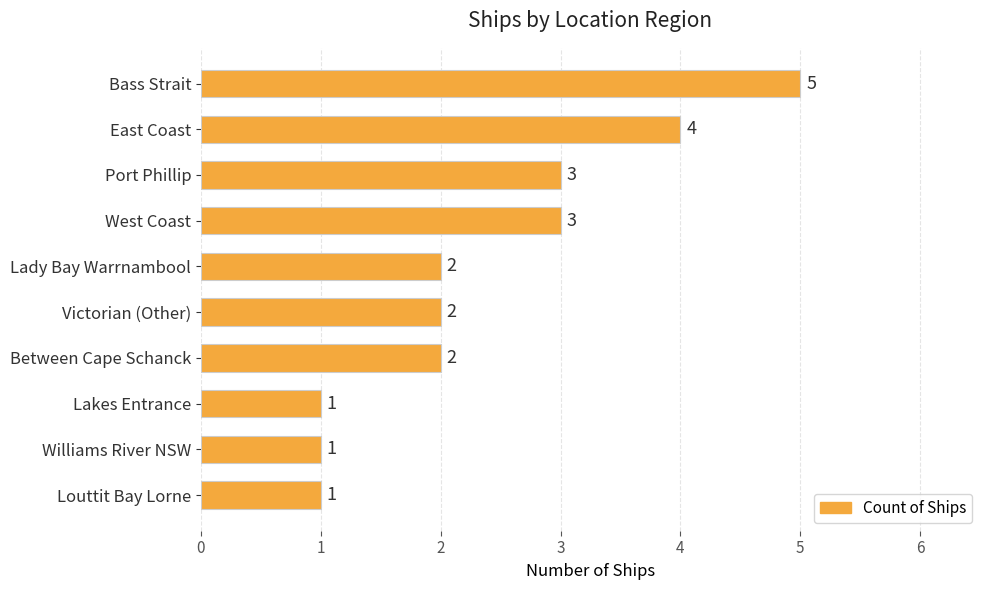

Reading top to bottom, list all the values displayed in this chart.

Bass Strait=5	East Coast=4	Port Phillip=3	West Coast=3	Lady Bay Warrnambool=2	Victorian (Other)=2	Between Cape Schanck=2	Lakes Entrance=1	Williams River NSW=1	Louttit Bay Lorne=1